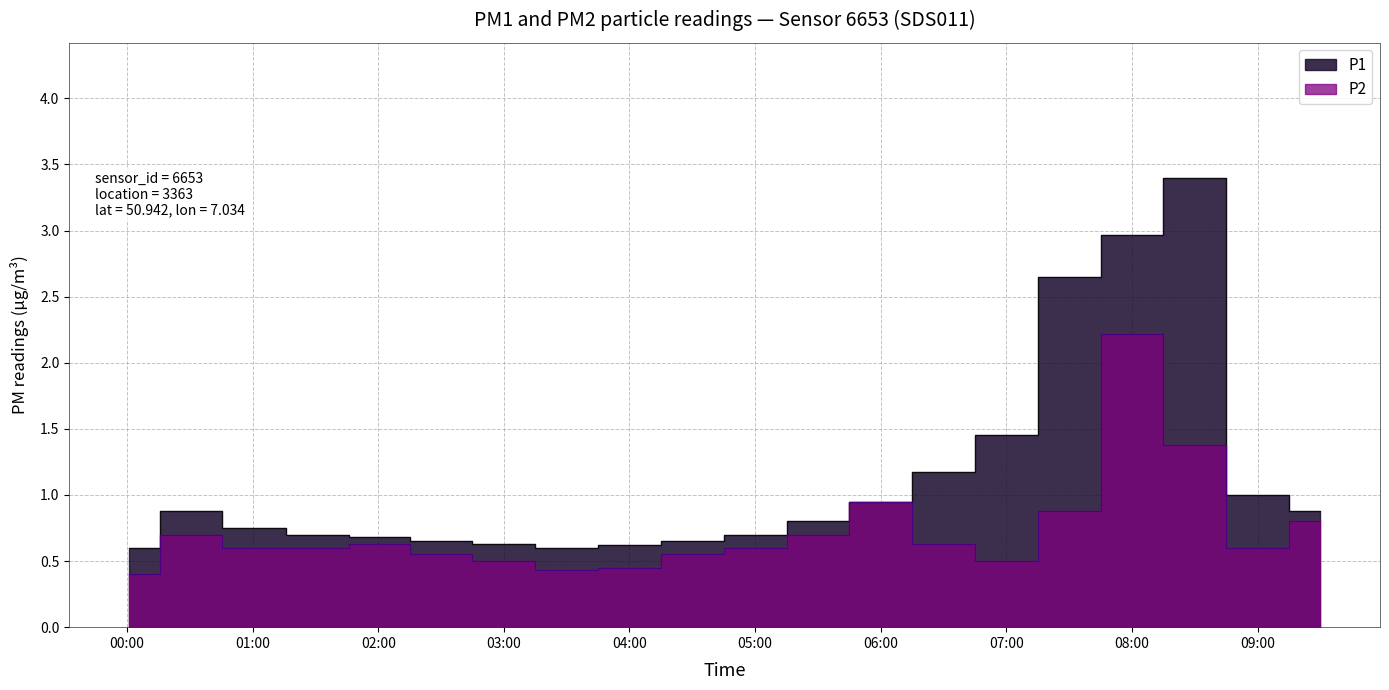

What is the average value of the P2 series?

0.7